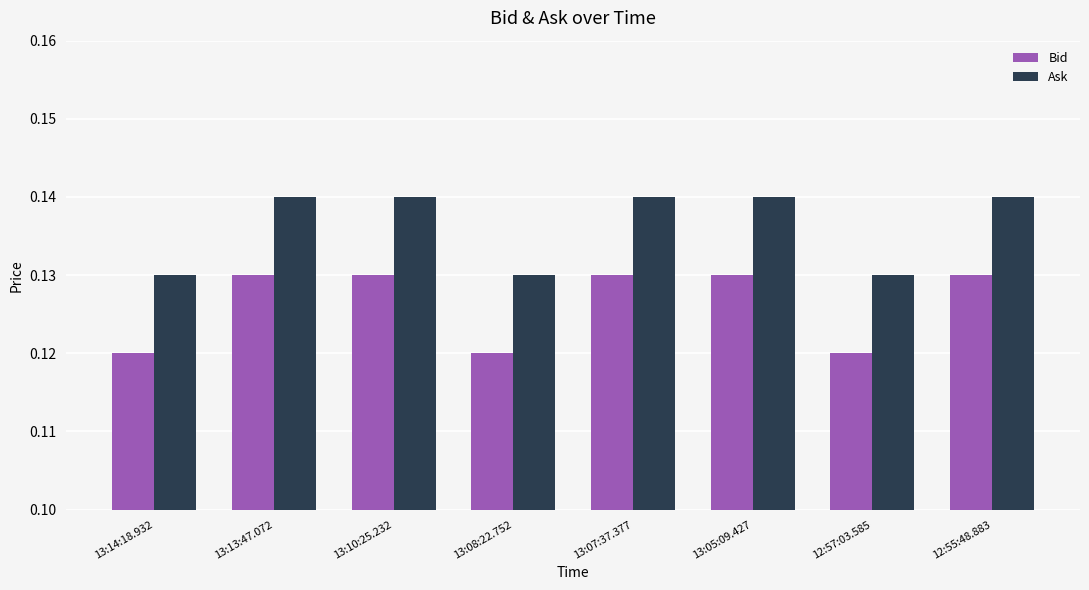

What is the sum of the Bid values at 13:10:25.232 and 12:55:48.883?

0.3